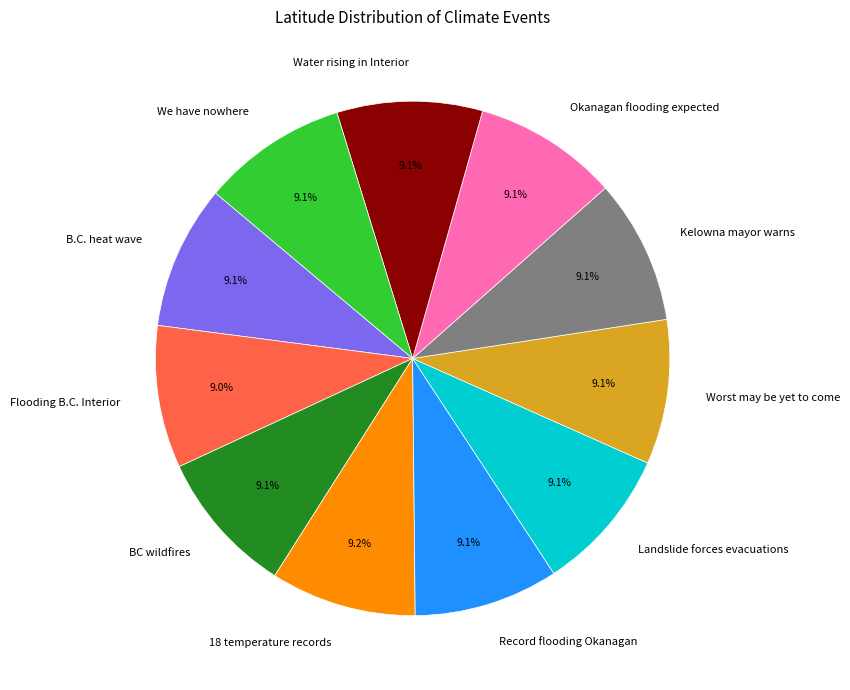

Is there a majority slice in this chart?

No